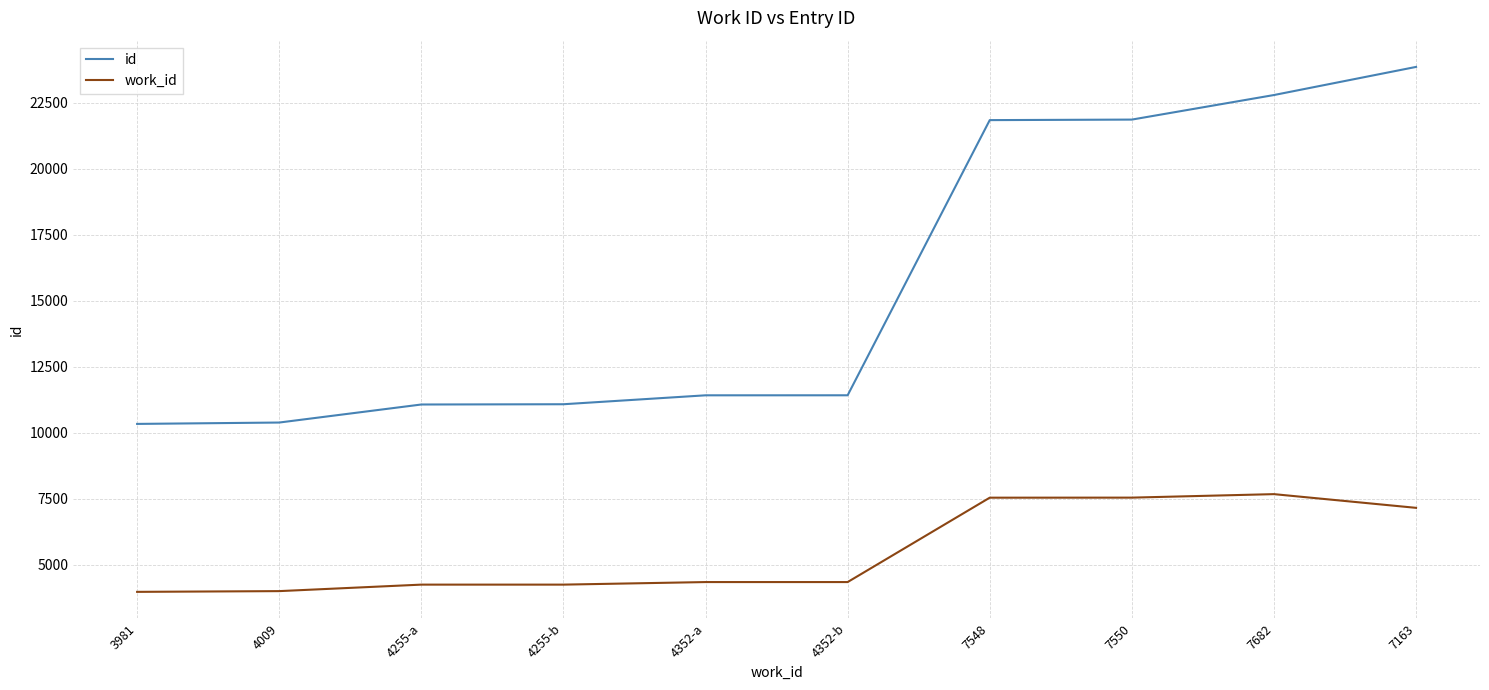

What is the difference between the maximum and minimum values in the work_id series?

3701